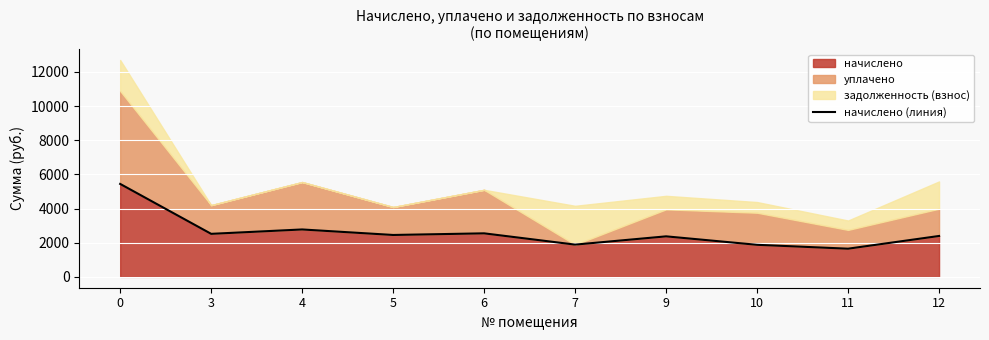

Approximately how many times larger is the value at 10 compared to 3?

0.7